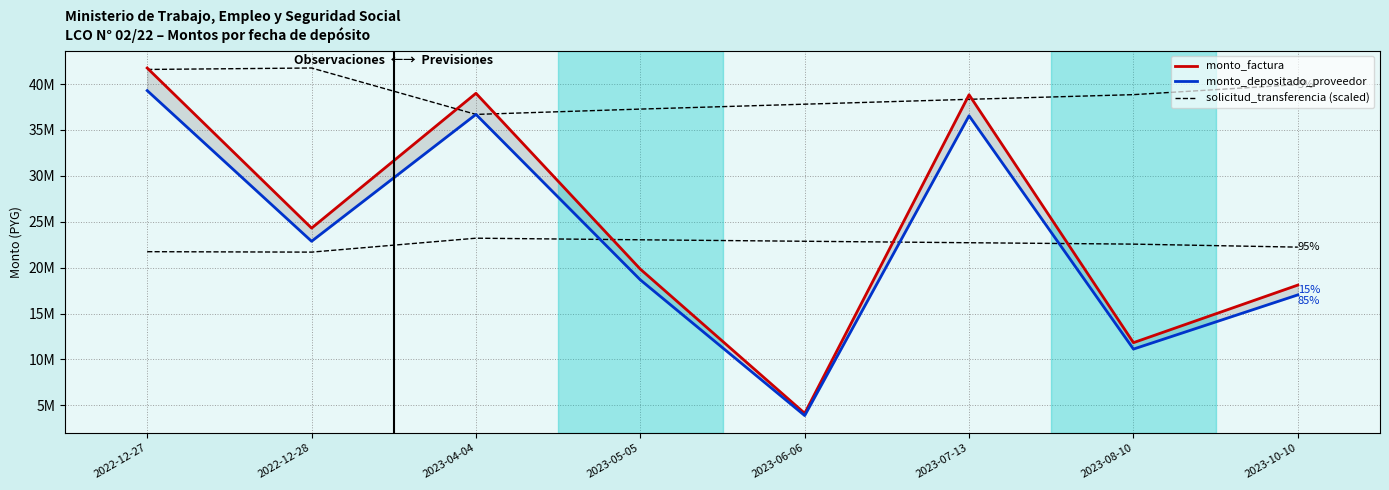

True or false: solicitud_transferencia (scaled) has more than 1 points higher than both neighbors.

False